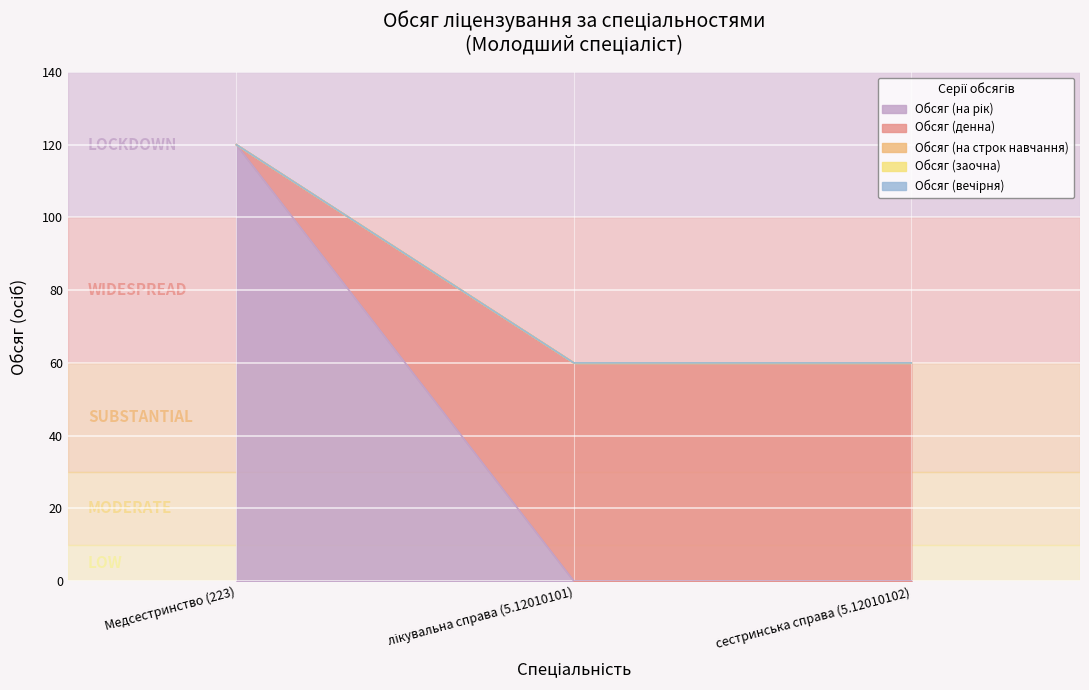

What is the total value across all series at сестринська справа (5.12010102)?

60